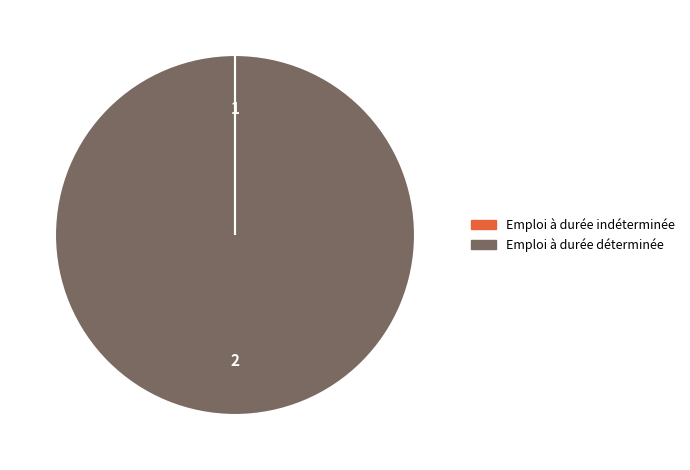

True or false: 2 accounts for 90% of the total.

False